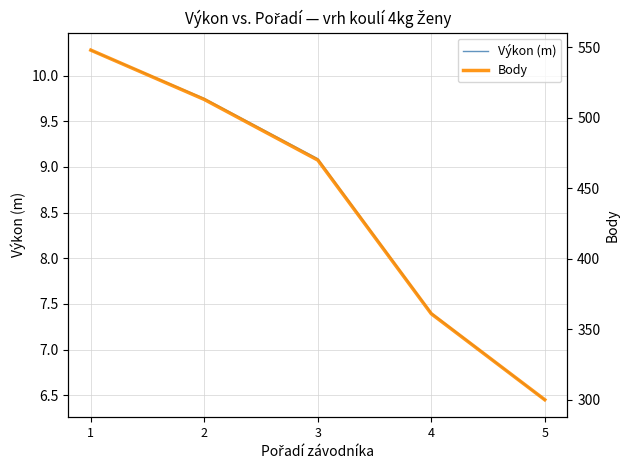

True or false: Body has a value of 491.7 at 5.

False